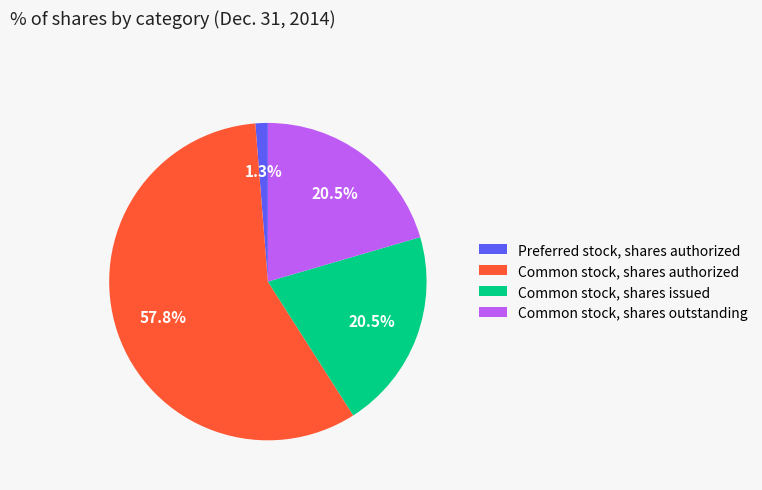

What is the majority slice?

Common stock, shares authorized